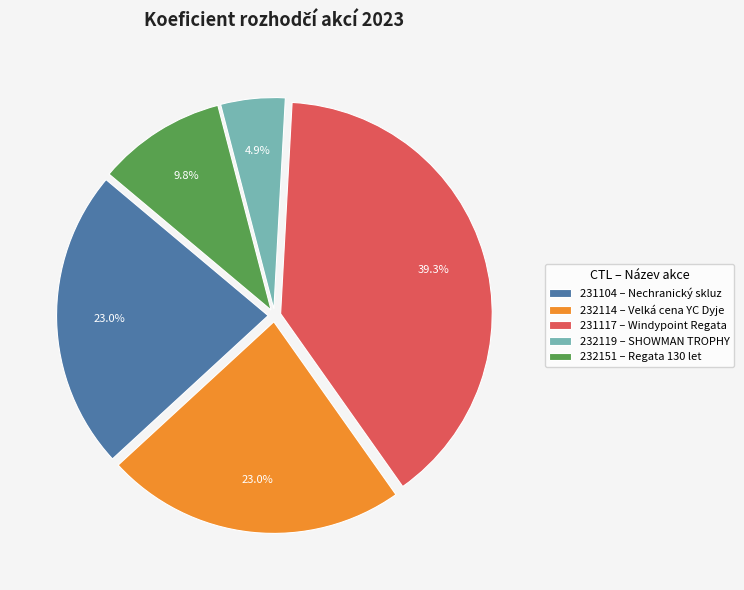

To the nearest percent, what percentage of the pie is 231117?

39%